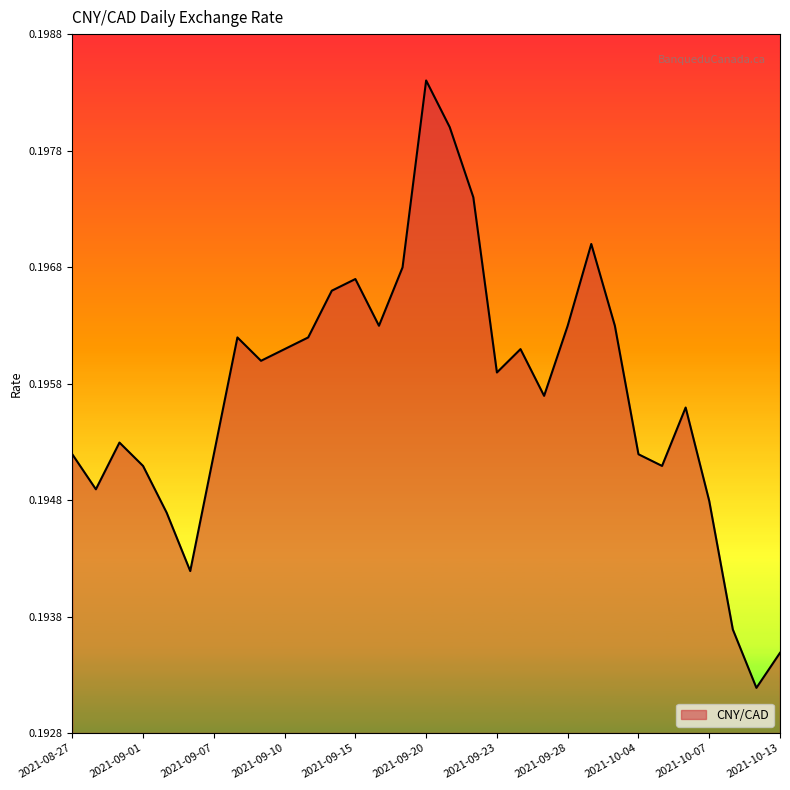

What is the value of the 23rd point from the left?

0.2